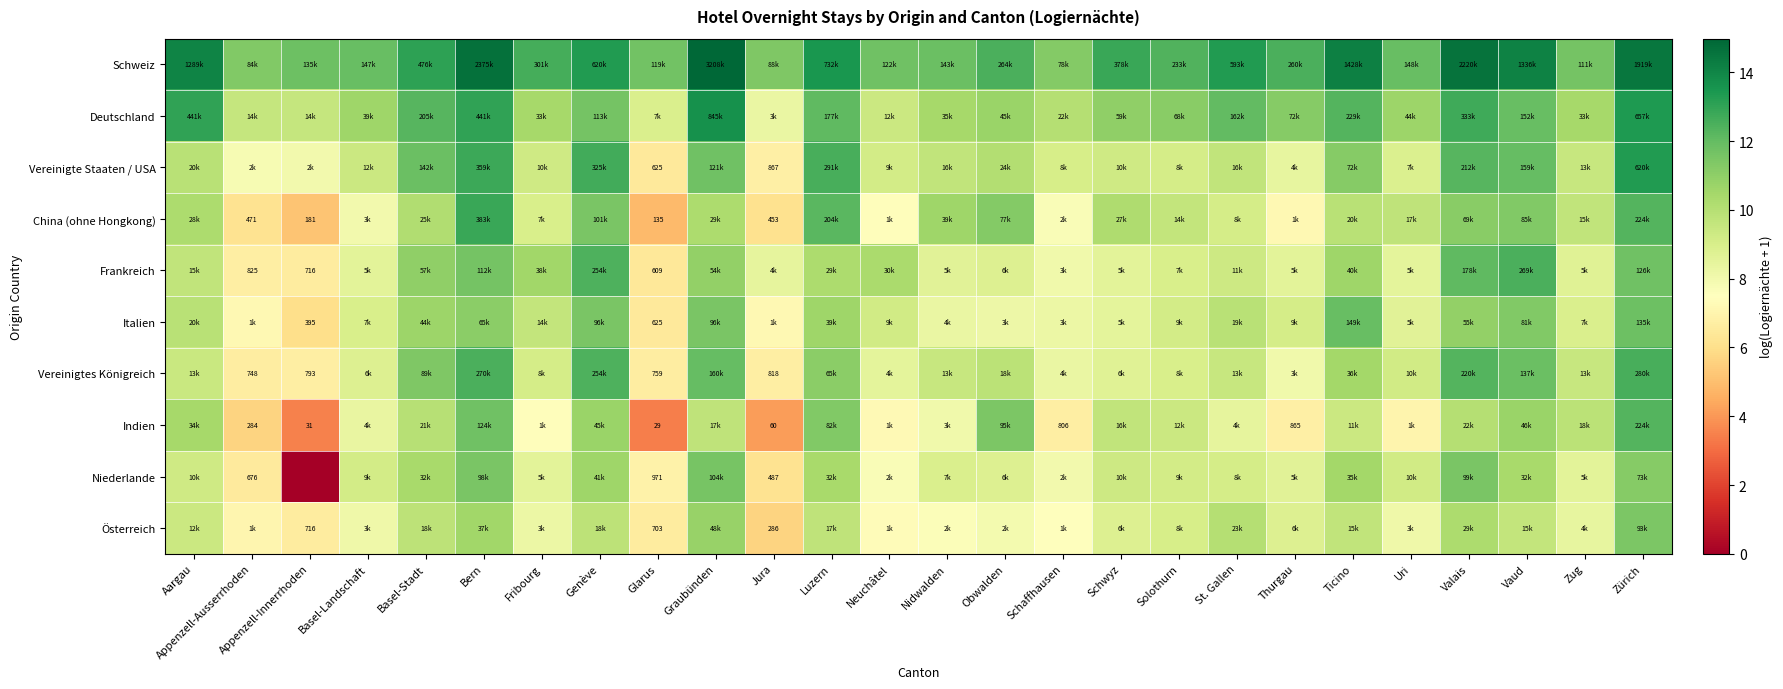

How many data points in Österreich are above 8?

18